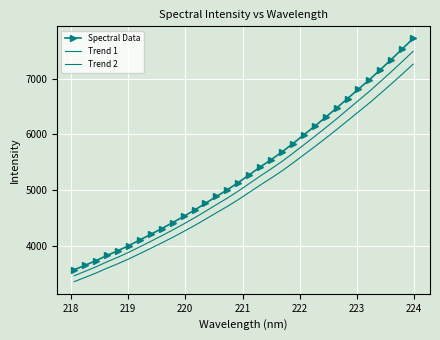

How many series are shown in this chart?

3